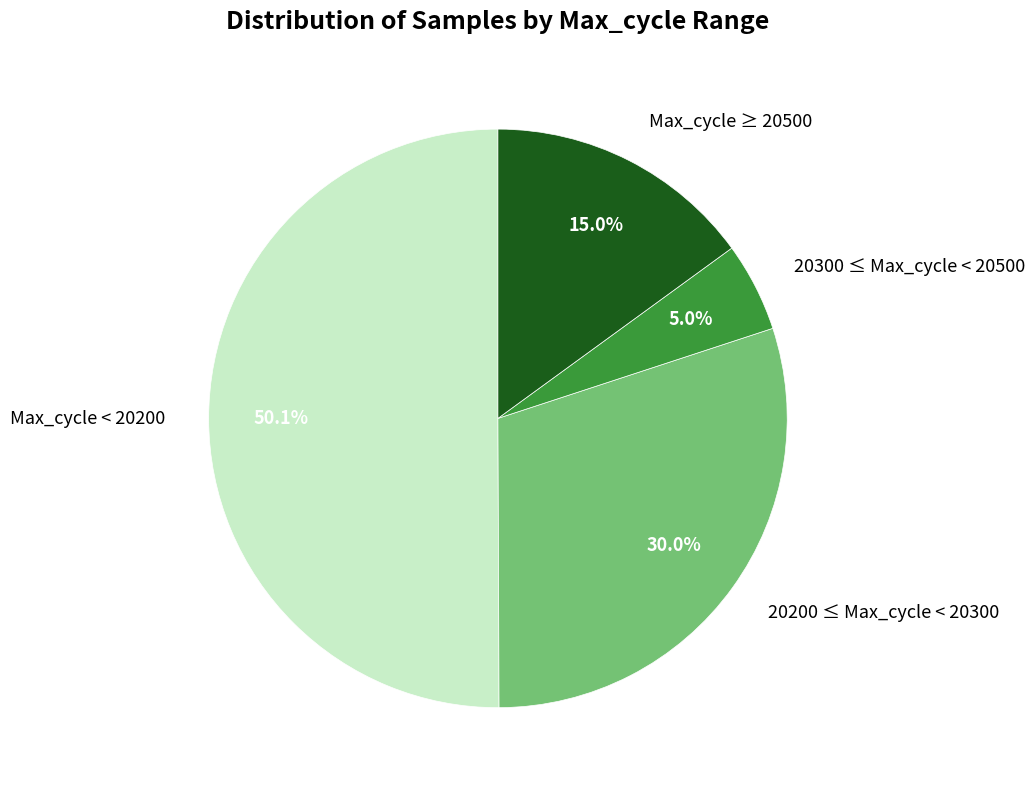

Rank the categories by value from lowest to highest.

20300 ≤ Max_cycle < 20500, Max_cycle ≥ 20500, 20200 ≤ Max_cycle < 20300, Max_cycle < 20200